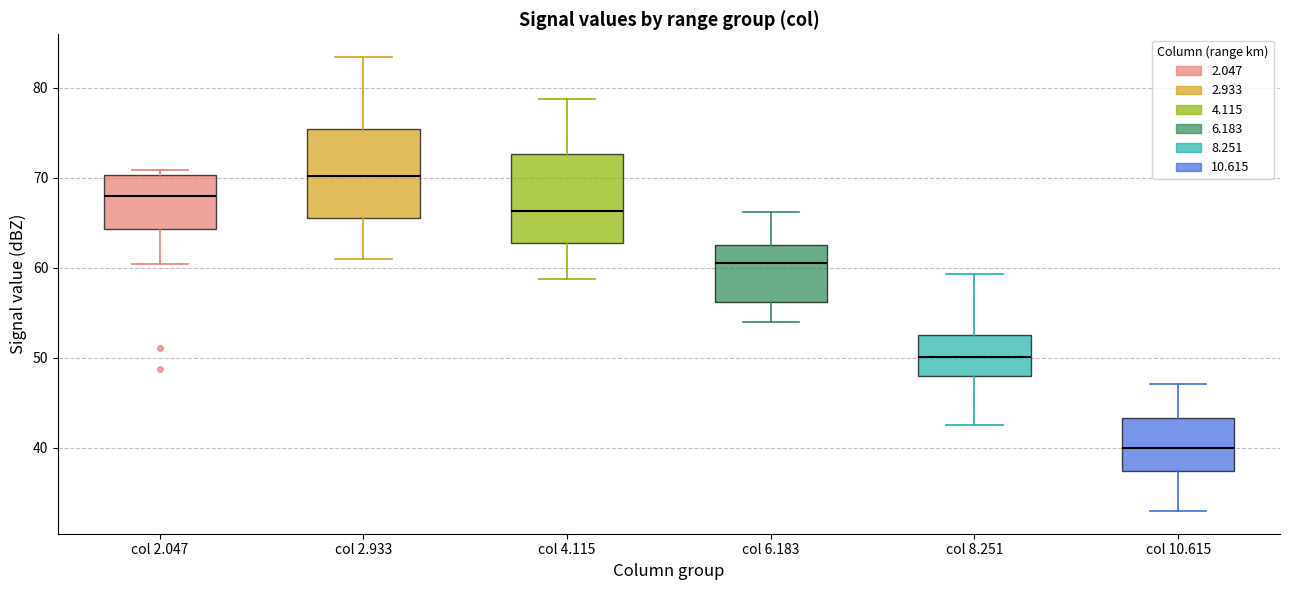

Where does the upper whisker of the box for col 6.183 end on the y-axis? The values are not printed on the chart, so give them approximately, as read against the axis.

66